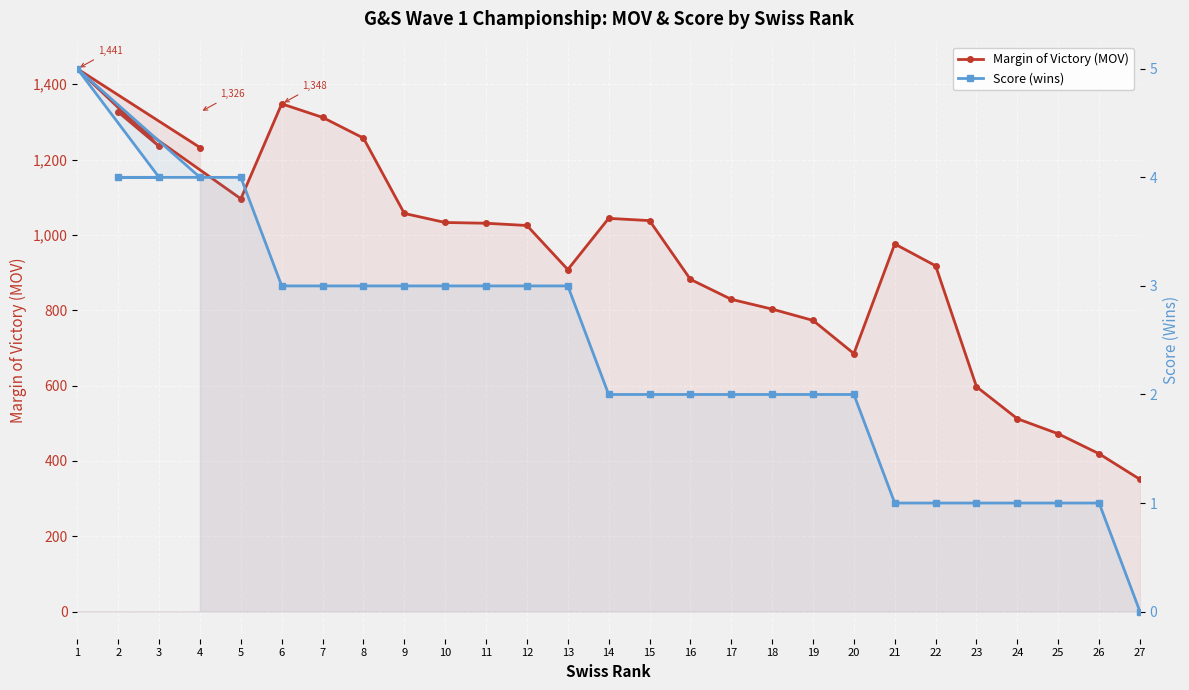

True or false: Margin of Victory (MOV) and Score (wins) cross at least once.

False